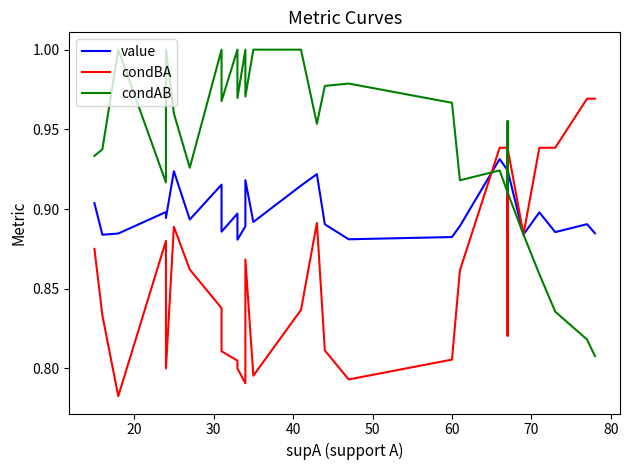

List the series in order of their peak value, lowest first.

value, condBA, condAB